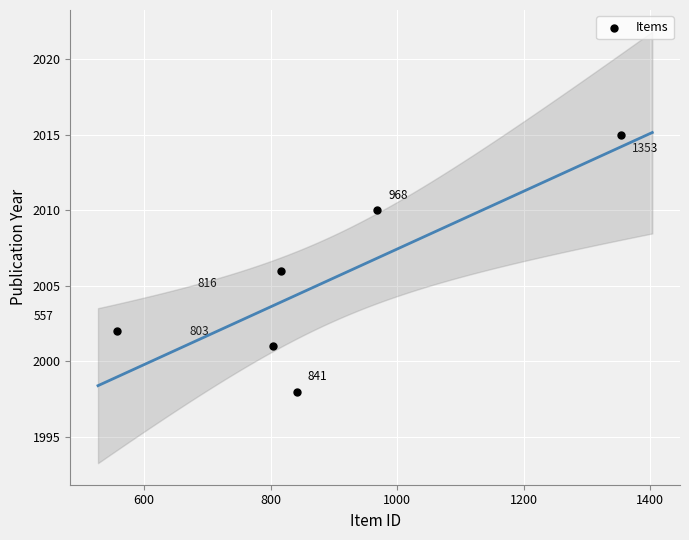

What is the range of Y values (max minus min)?

17